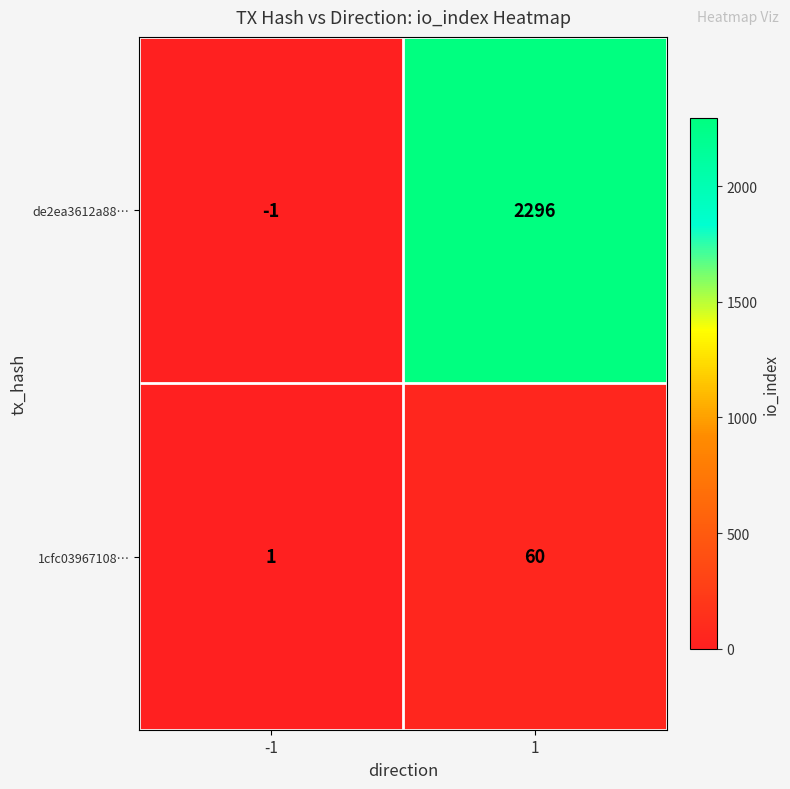

What is the sum of all 1cfc03967108… values?

61